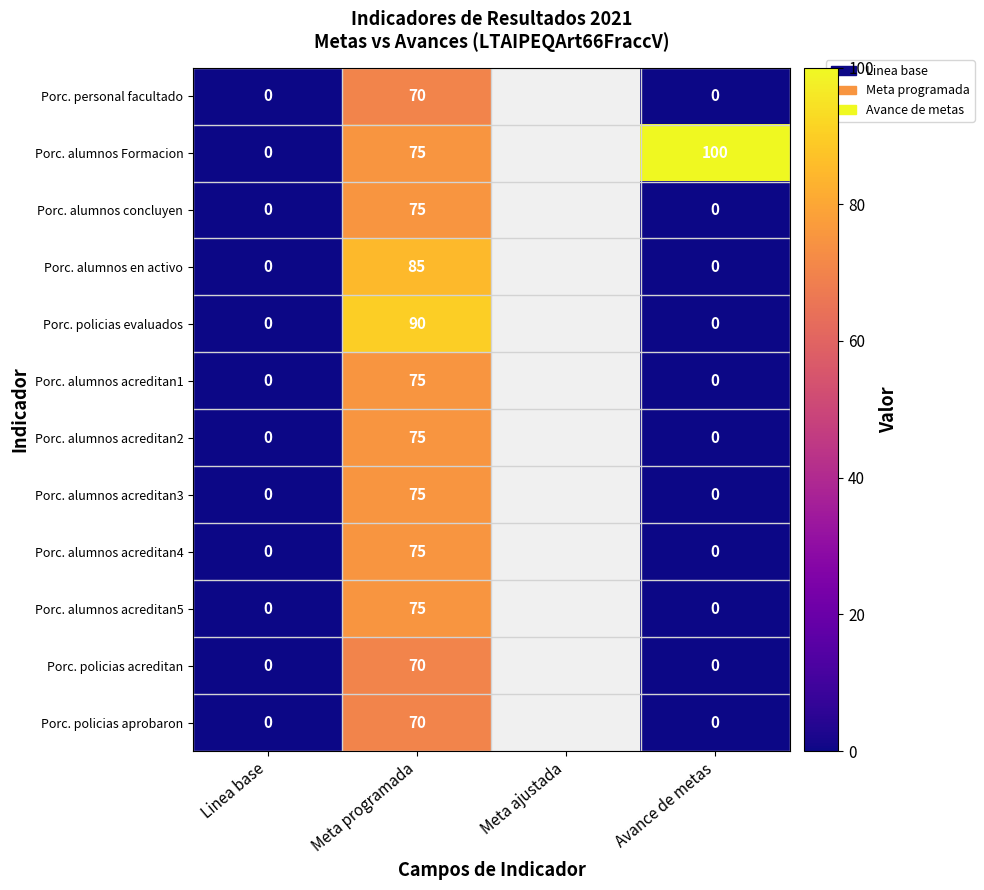

At how many categories does at least one series exceed 86?

2